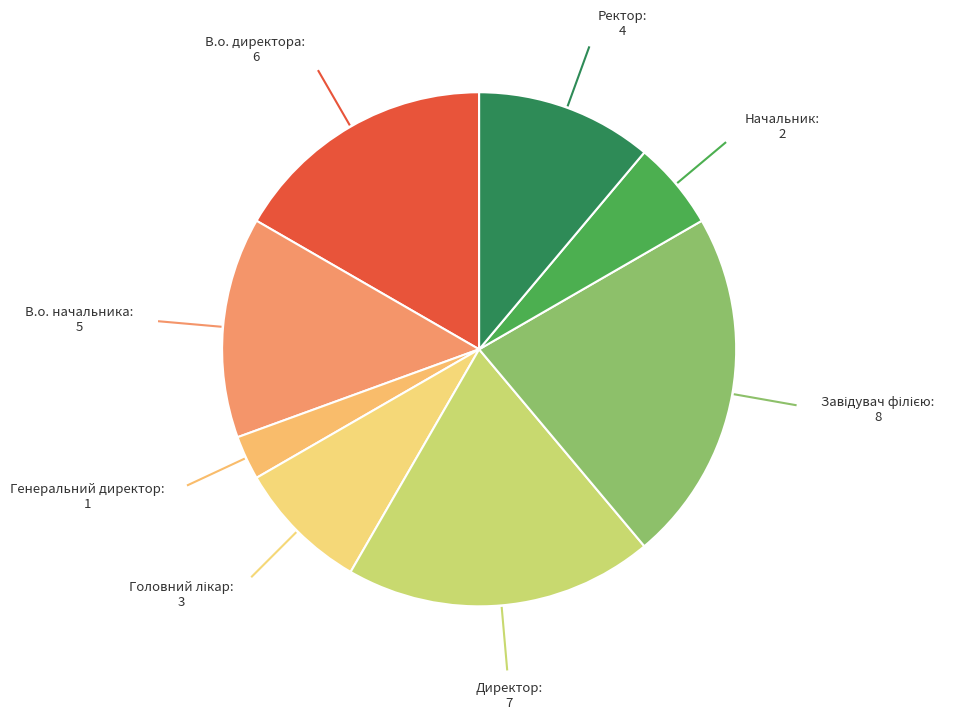

How many segments does this pie chart have?

8